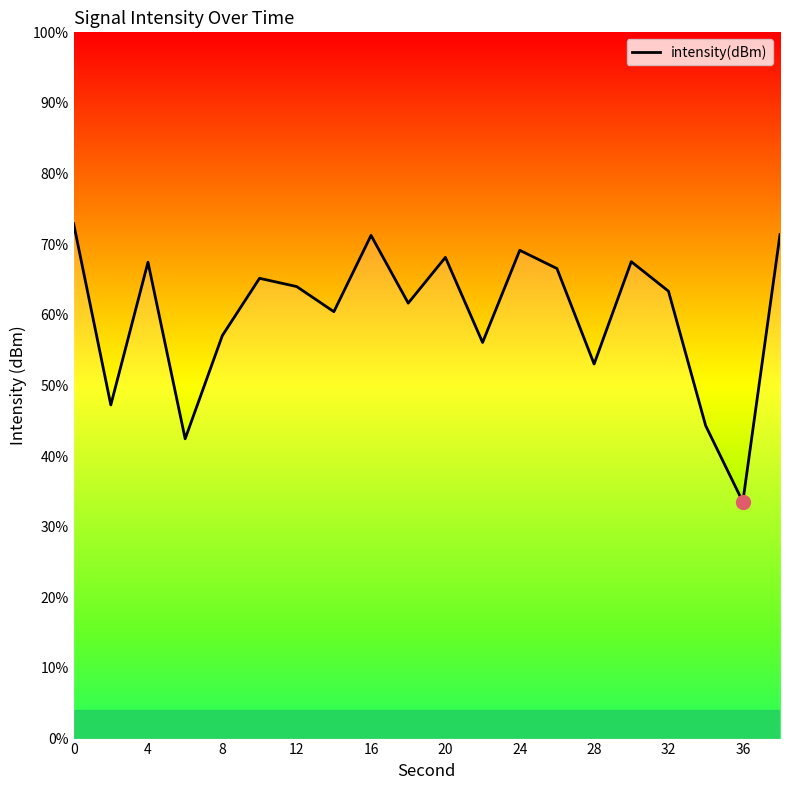

Reading right to left, what are all the values shown in this chart?

-124.3	-143.2	-137.8	-128.3	-126.2	-133.5	-126.7	-125.4	-132.0	-125.9	-129.2	-124.4	-129.8	-128.0	-127.4	-131.5	-138.8	-126.3	-136.4	-123.5